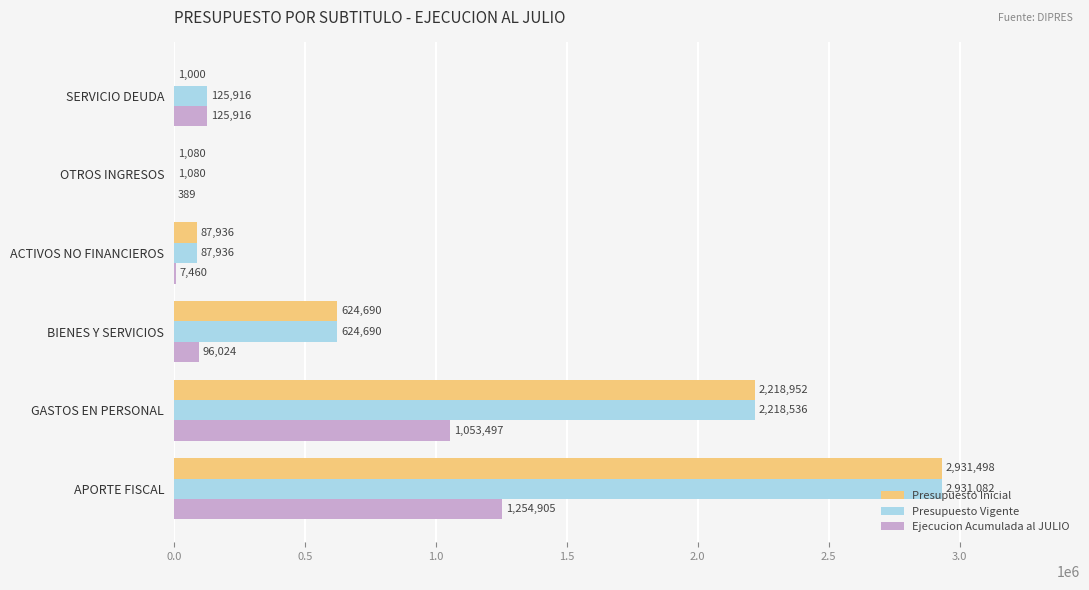

What value does the Presupuesto Inicial series have at GASTOS EN PERSONAL, to the nearest 100?

2219000